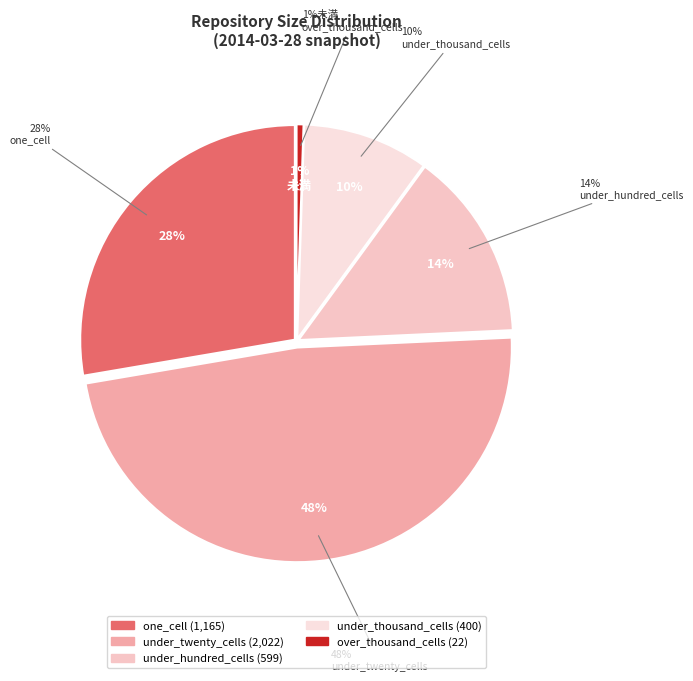

Does any single category account for the majority?

No